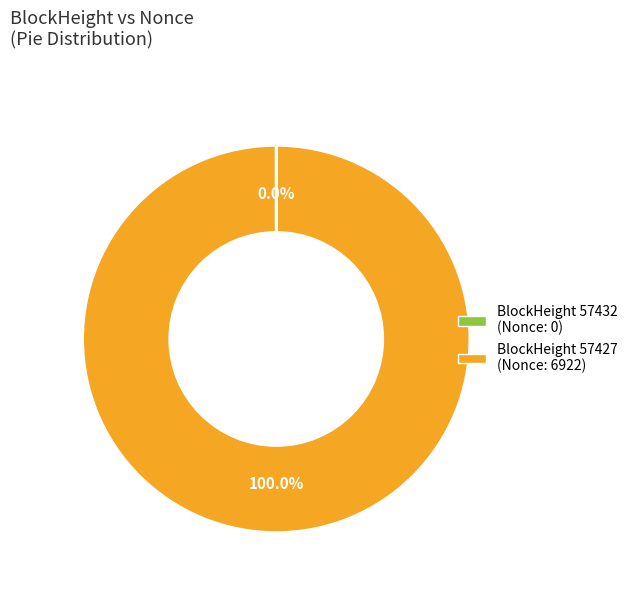

Is there any slice that represents more than half of the pie?

Yes